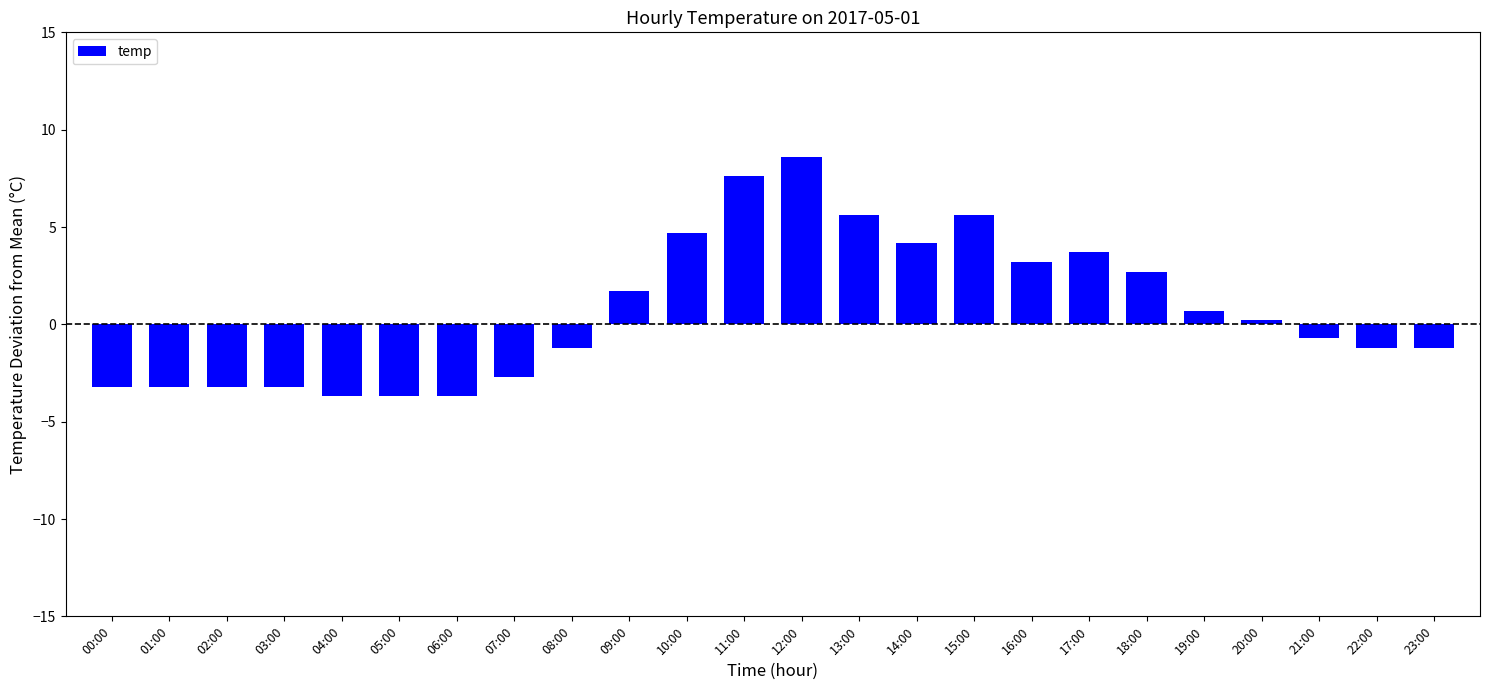

What is the change in value from 05:00 to 23:00?

+2.5